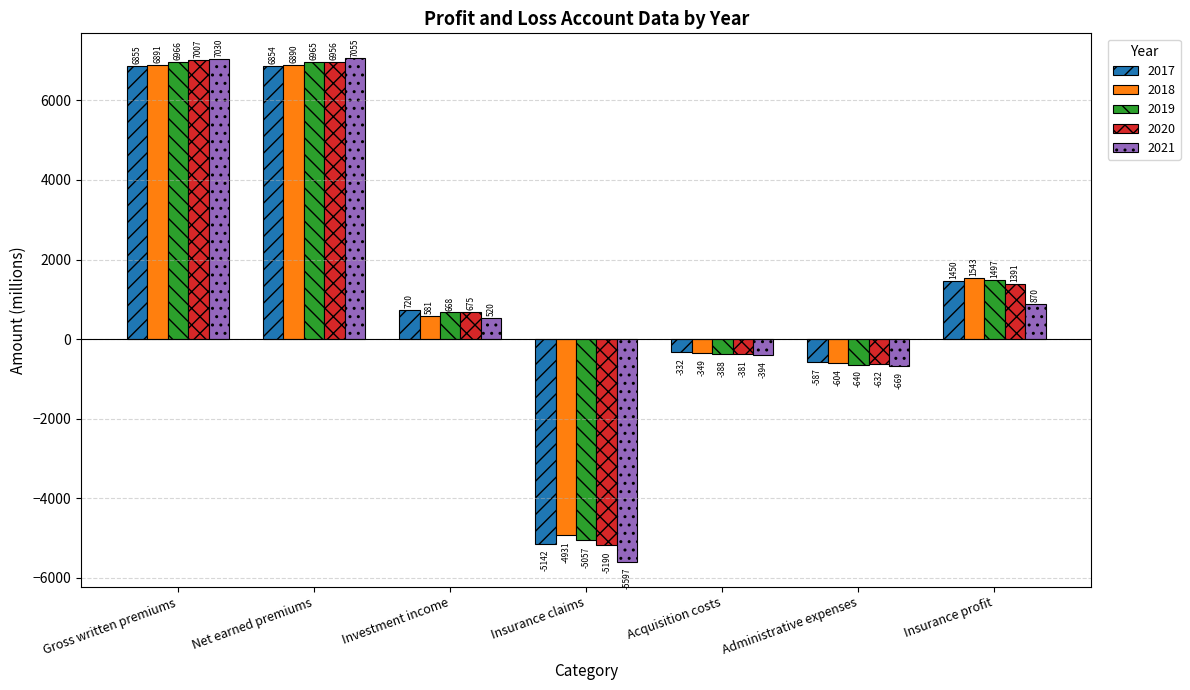

How many bars are there in each group?

5